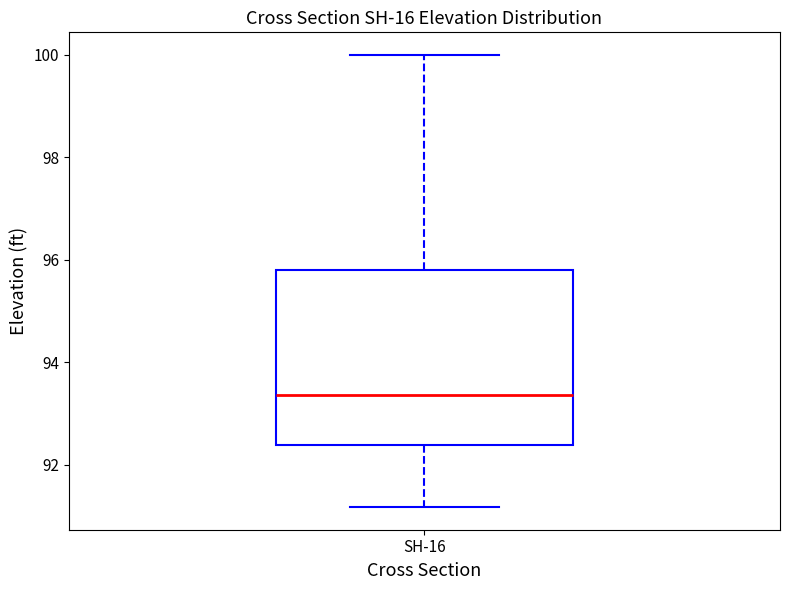

Transcribe this box plot: give where the median line is, the range the box spans, and where the two whiskers end, as read against the y-axis. The values are not printed on the chart, so give them approximately, as read against the axis.

median 93.4, box 92.4 to 95.8, whiskers 91.2 to 100.0